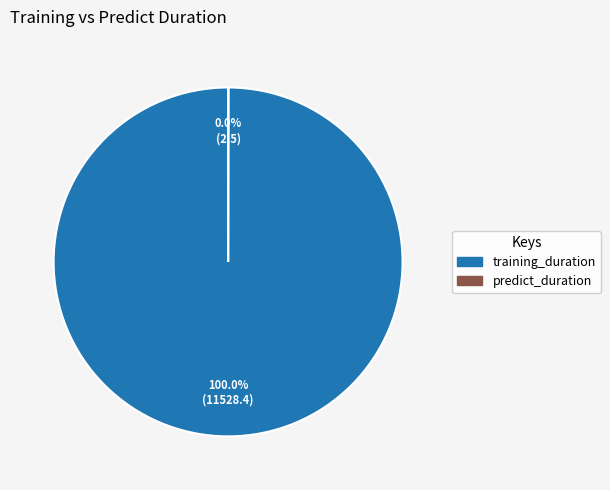

Which slice represents more than half of the pie?

training_duration